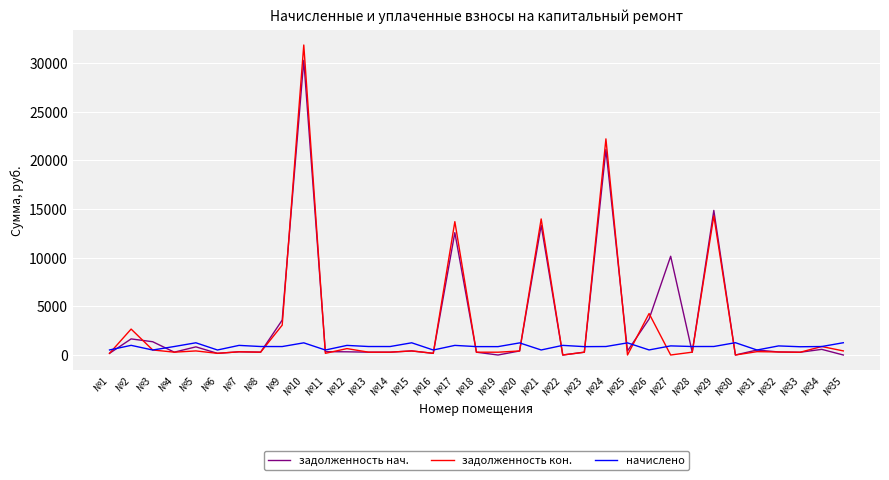

What is the sum of all начислено values?

30968.4